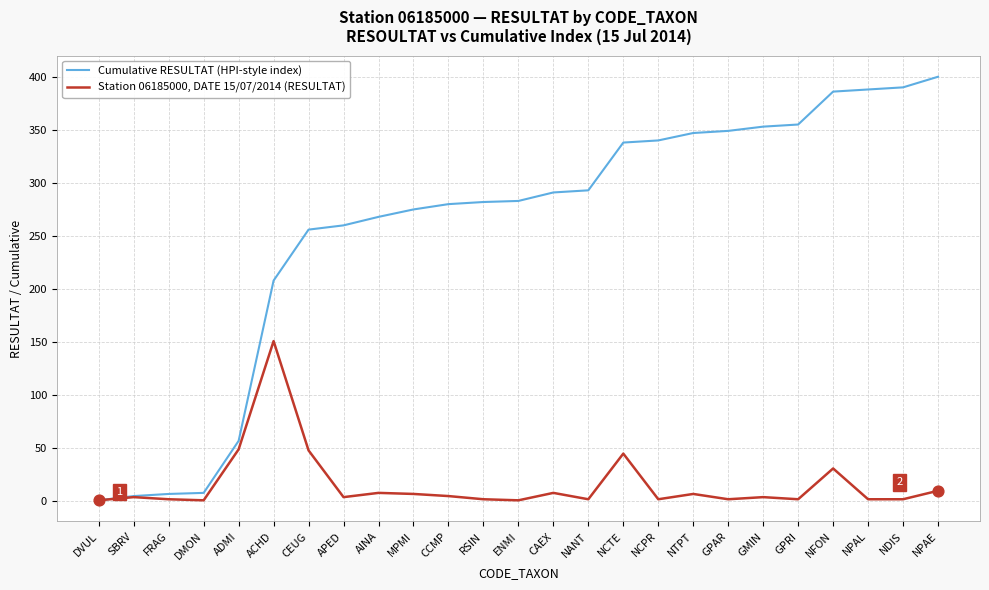

Which series changed the most between SBRV and GPAR?

Cumulative RESULTAT (HPI-style index)